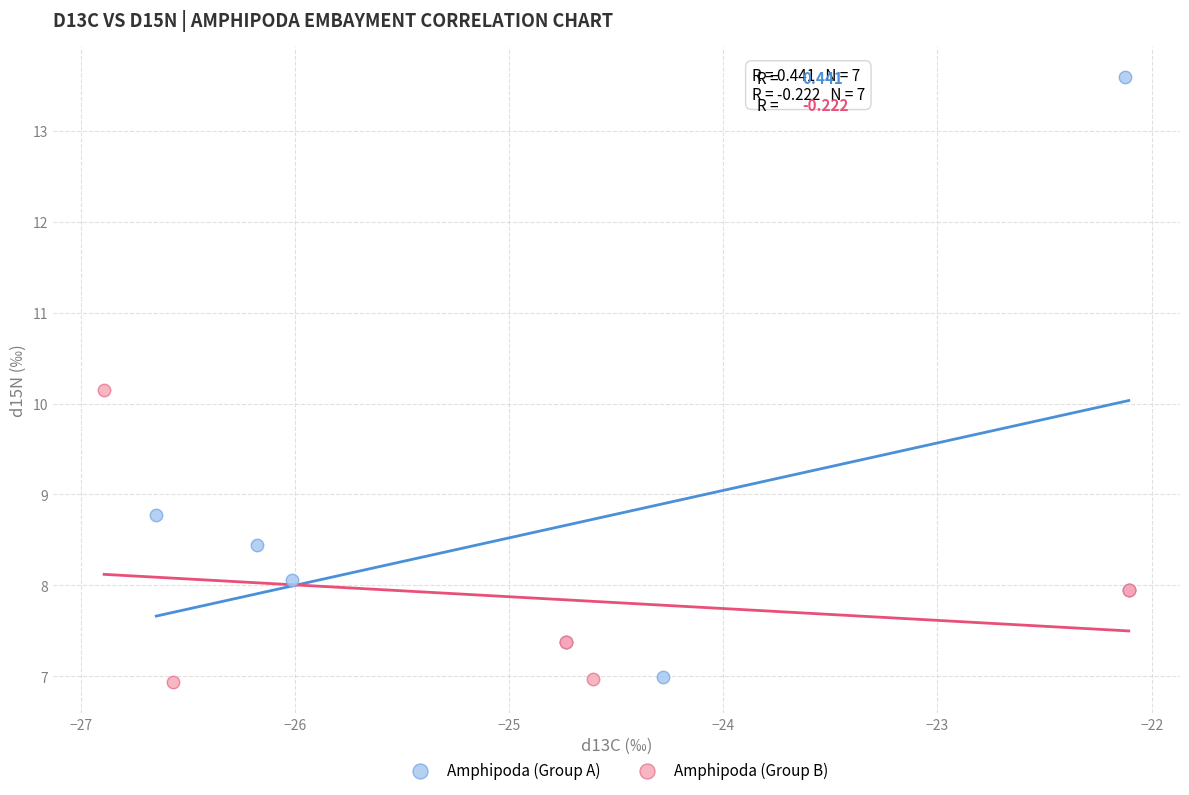

Which series reaches the maximum Y coordinate?

Amphipoda (Group A)